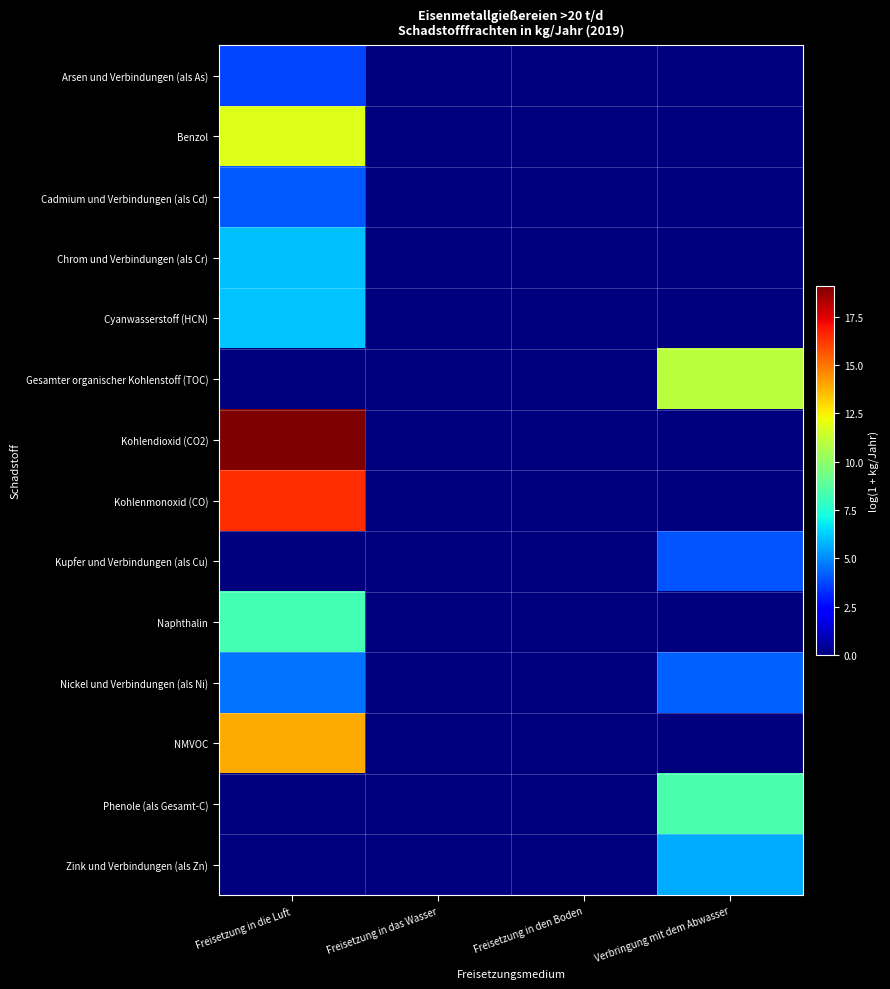

Rank the series by their maximum value, from highest to lowest.

Kohlendioxid (CO2), Kohlenmonoxid (CO), NMVOC, Benzol, Gesamter organischer Kohlenstoff (TOC), Phenole (als Gesamt-C), Naphthalin, Cyanwasserstoff (HCN), Chrom und Verbindungen (als Cr), Zink und Verbindungen (als Zn), Nickel und Verbindungen (als Ni), Cadmium und Verbindungen (als Cd), Kupfer und Verbindungen (als Cu), Arsen und Verbindungen (als As)